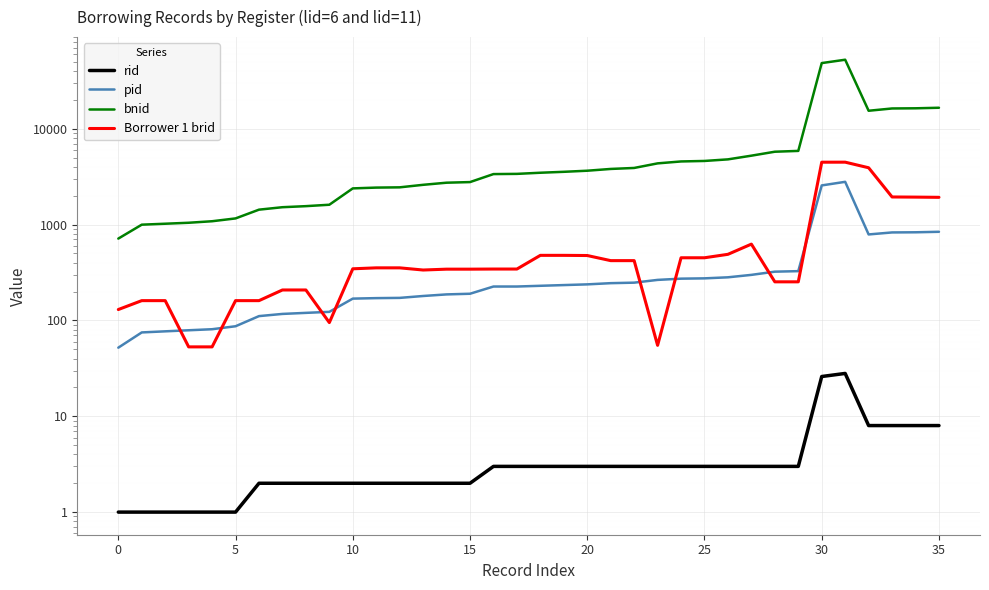

How many data points in pid are less than 230?

18